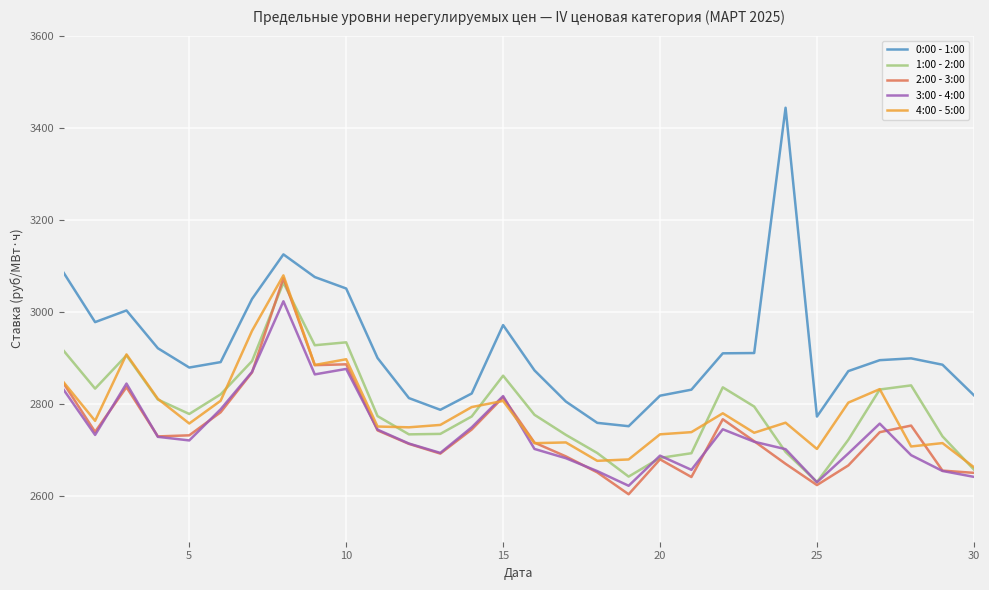

What is the maximum value for 1:00 - 2:00?

3063.0